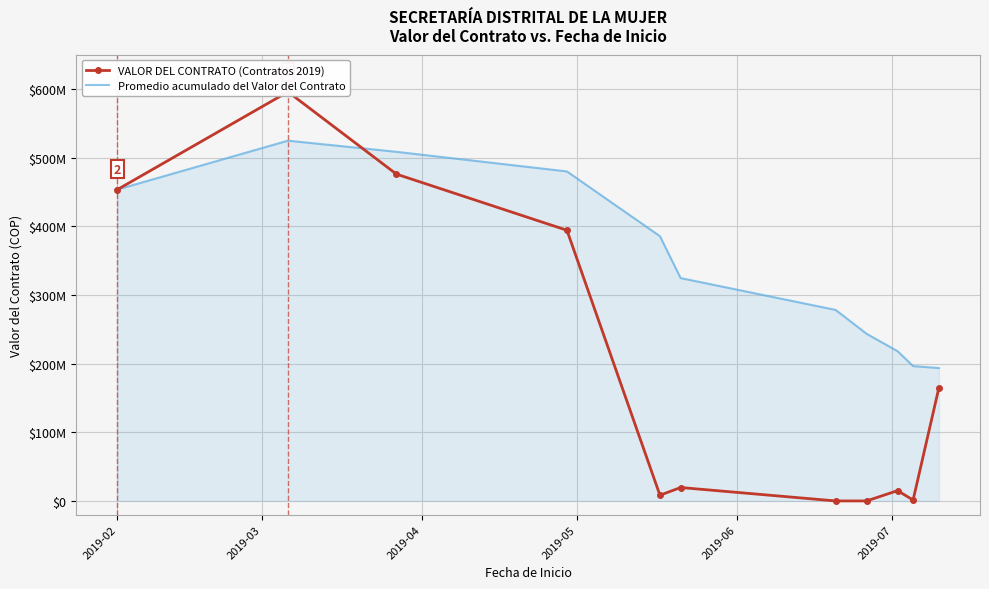

Is the value of VALOR DEL CONTRATO (Contratos 2019) at 8 greater than the value of Promedio acumulado del Valor del Contrato at 8?

No